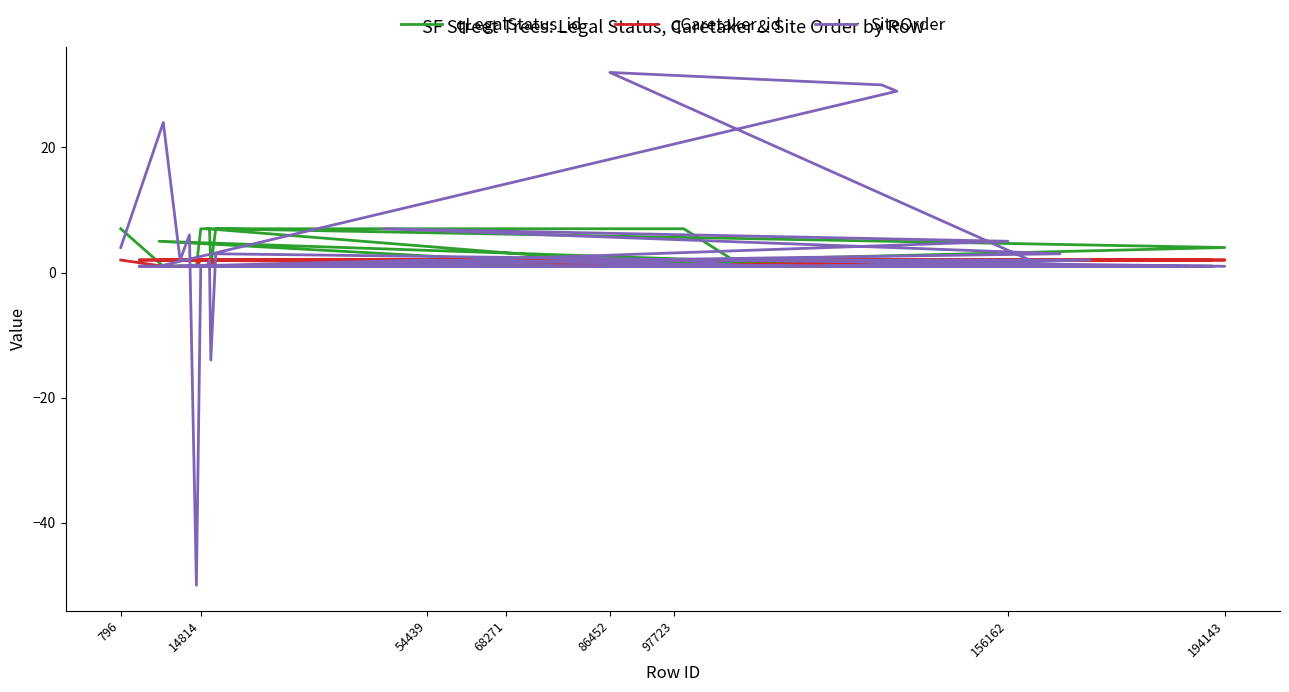

Which series ends up on top after the final intersection of qCaretaker_id and SiteOrder?

qCaretaker_id